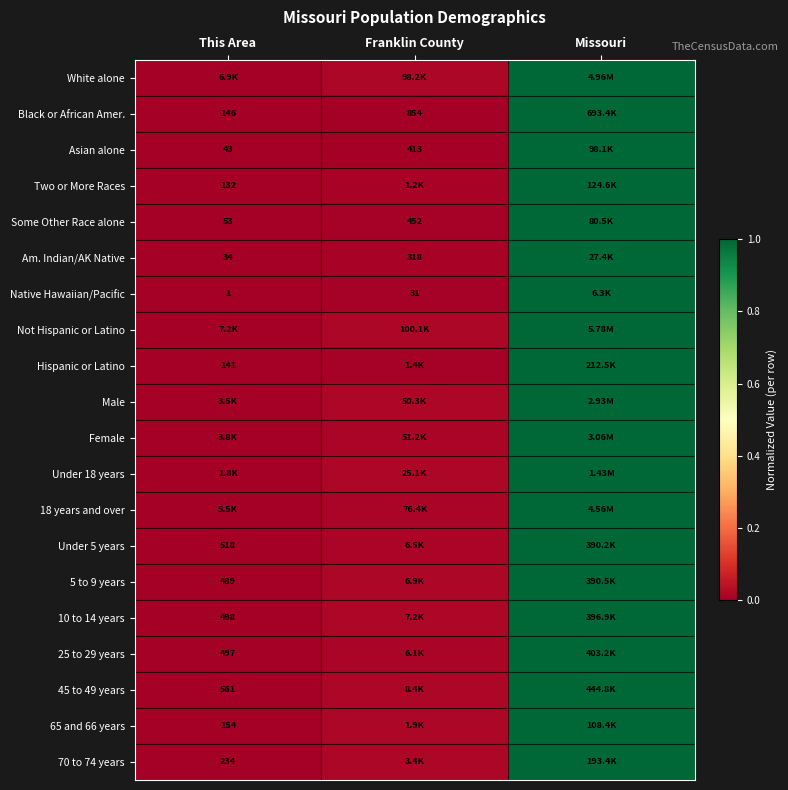

At which category is the sum across all series the highest?

Missouri